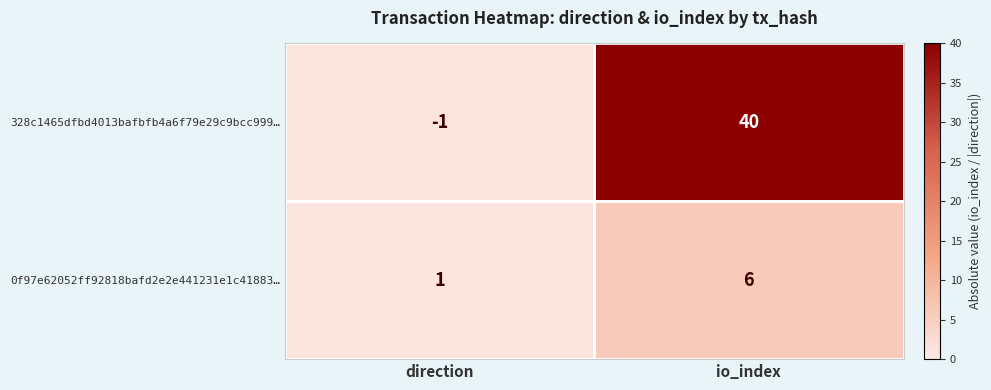

True or false: 328c1465dfbd4013bafbfb4a6f79e29c9bcc999… has a value of -1 at direction.

True